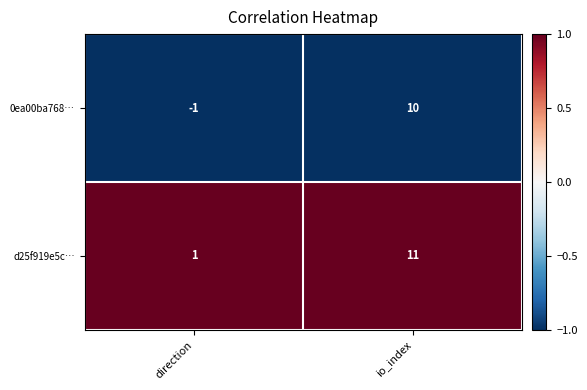

What is the greatest value displayed?

11